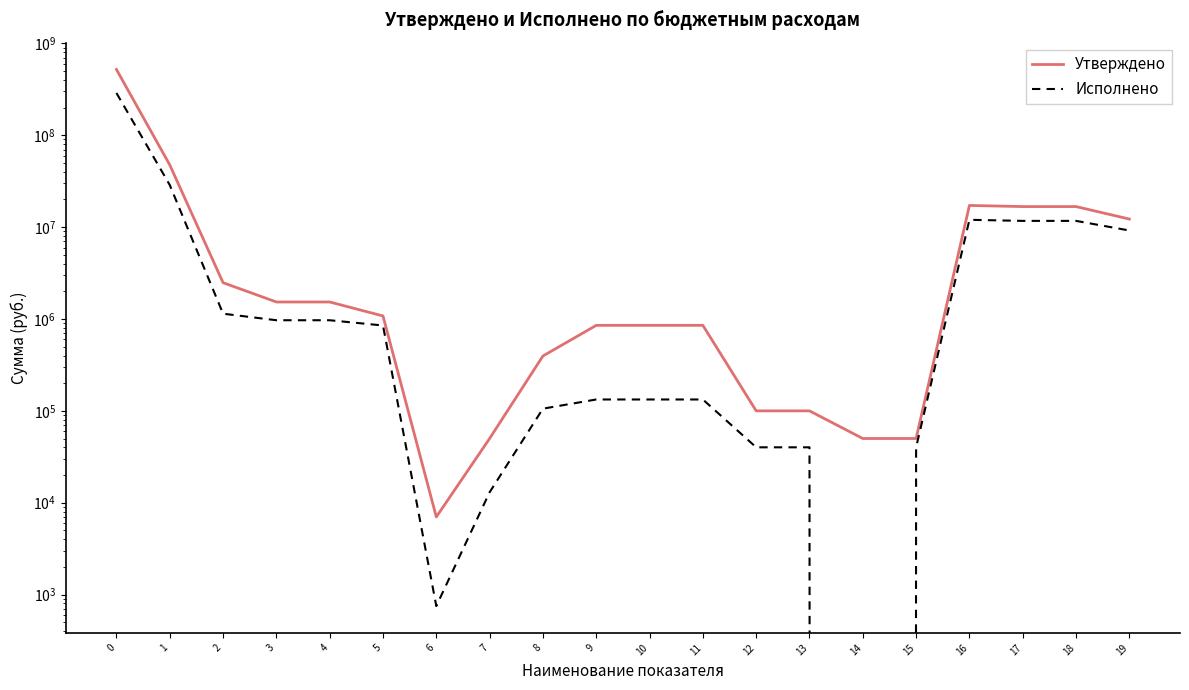

Reading left to right, list all the values displayed in this chart.

Утверждено: 0=520806014.1	1=47629602.1	2=2485299.0	3=1532300.0	4=1532300.0	5=1079700.0	6=7000.0	7=50000.0	8=395600.0	9=852999.0	10=852999.0	11=852999.0	12=100000.0	13=100000.0	14=50000.0	15=50000.0	16=17229080.0	17=16749300.0	18=16749300.0	19=12246540.0
Исполнено: 0=288723835.3	1=28767341.4	2=1142533.0	3=969429.2	4=969429.2	5=850009.5	6=750.0	7=13000.0	8=105669.7	9=133002.8	10=133002.8	11=133002.8	12=40100.9	13=40100.9	14=0.0	15=40100.9	16=12022366.9	17=11700326.7	18=11700326.7	19=9194102.6